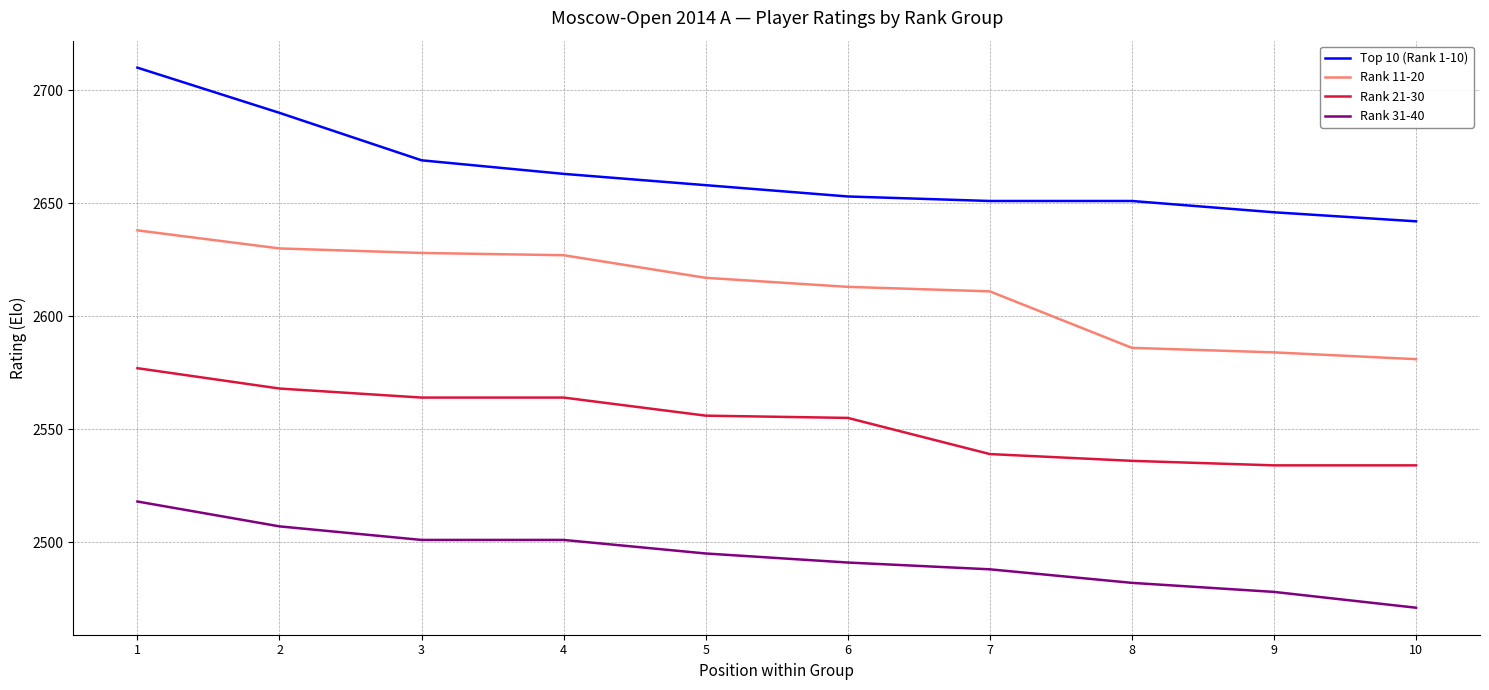

Which series has the largest total across all categories?

Top 10 (Rank 1-10)